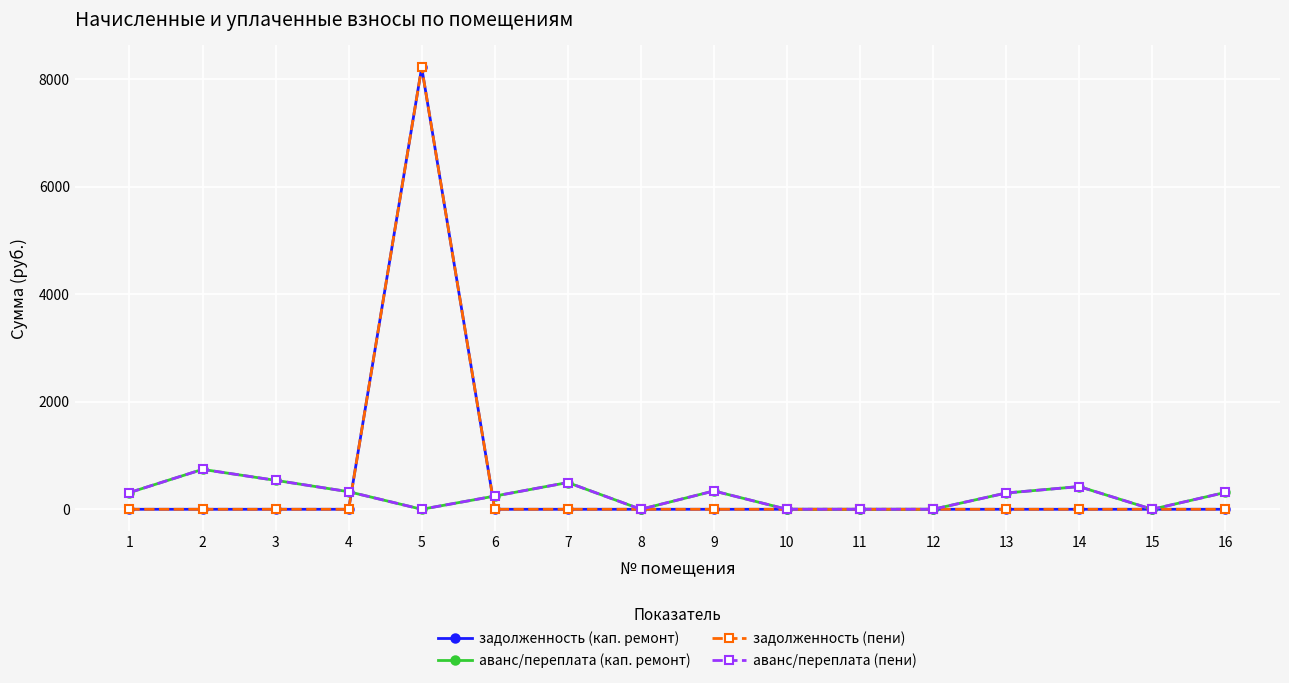

Reading right to left, what are all the values shown in this chart?

задолженность (кап. ремонт): 16=0.0	15=0.0	14=0.0	13=0.0	12=0.0	11=0.0	10=0.0	9=0.0	8=0.0	7=0.0	6=0.0	5=8216.7	4=0.0	3=0.0	2=0.0	1=0.0
аванс/переплата (кап. ремонт): 16=312.6	15=0.0	14=422.4	13=302.2	12=0.0	11=0.0	10=0.0	9=340.6	8=0.0	7=497.5	6=245.5	5=0.0	4=326.9	3=538.2	2=742.0	1=311.0
задолженность (пени): 16=0.0	15=0.0	14=0.0	13=0.0	12=0.0	11=0.0	10=0.0	9=0.0	8=0.0	7=0.0	6=0.0	5=8216.7	4=0.0	3=0.0	2=0.0	1=0.0
аванс/переплата (пени): 16=312.6	15=0.0	14=422.4	13=302.2	12=0.0	11=0.0	10=0.0	9=340.6	8=0.0	7=497.5	6=245.5	5=0.0	4=326.9	3=538.2	2=742.0	1=311.0